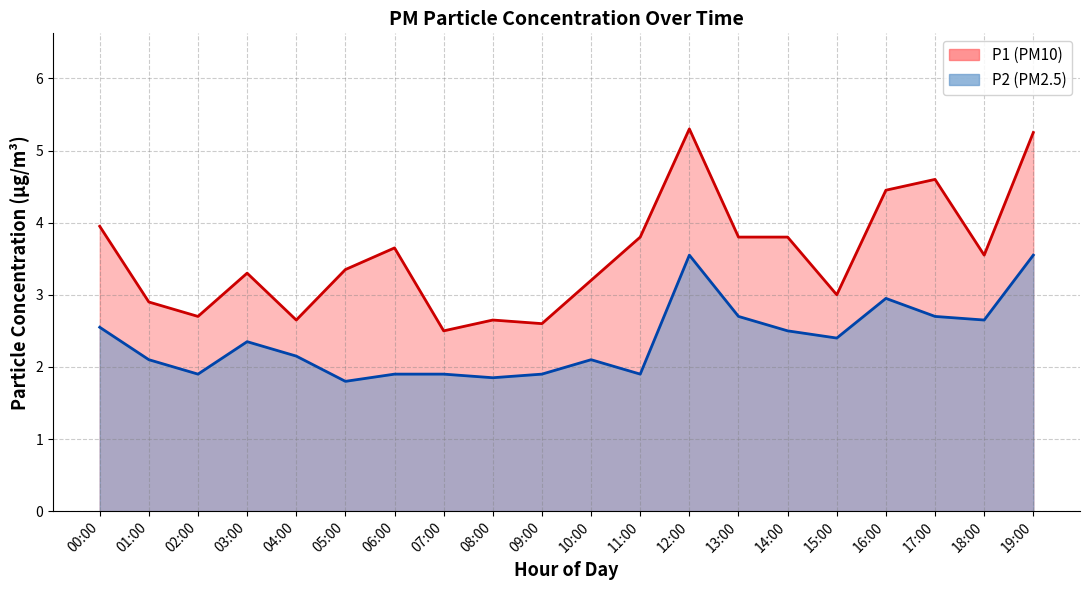

How many distinct data groups are displayed?

2